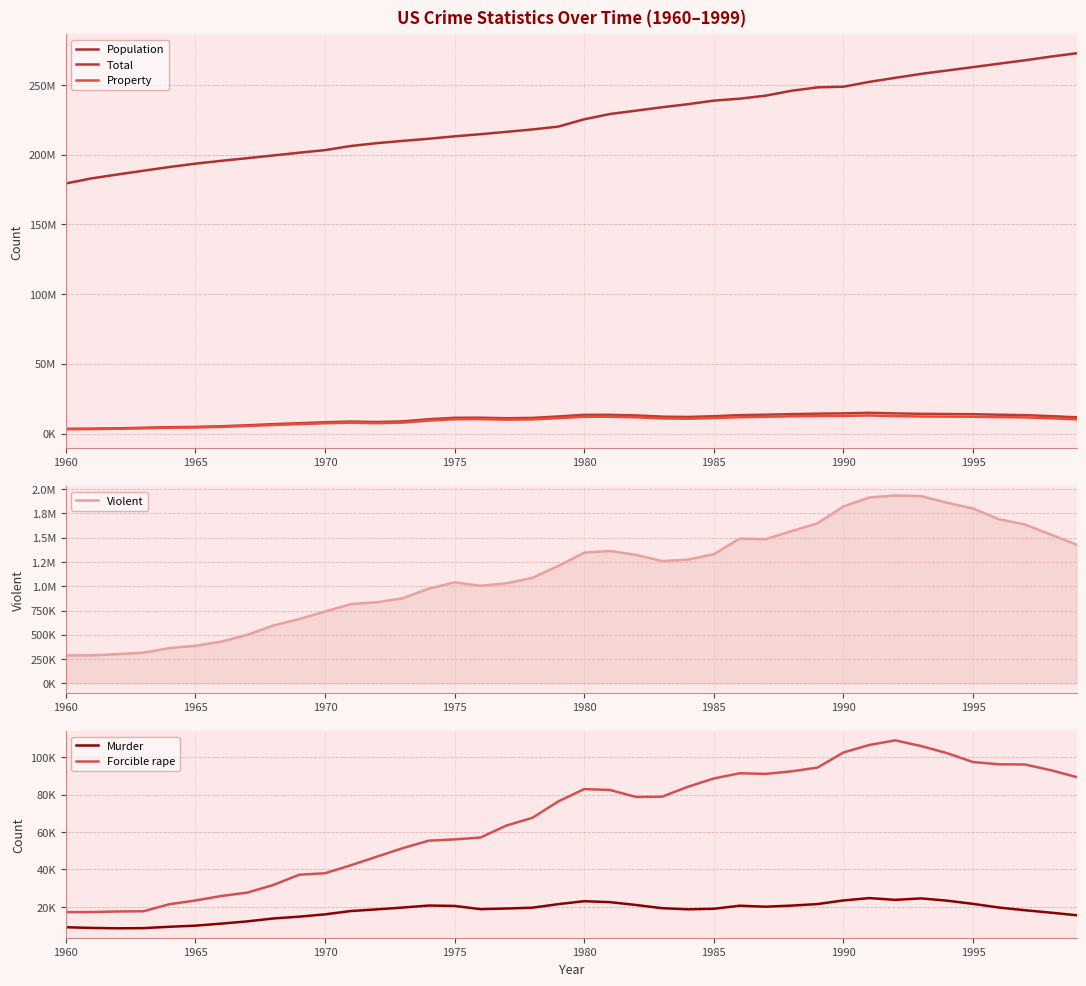

What is the average value of the Property series?

9316177